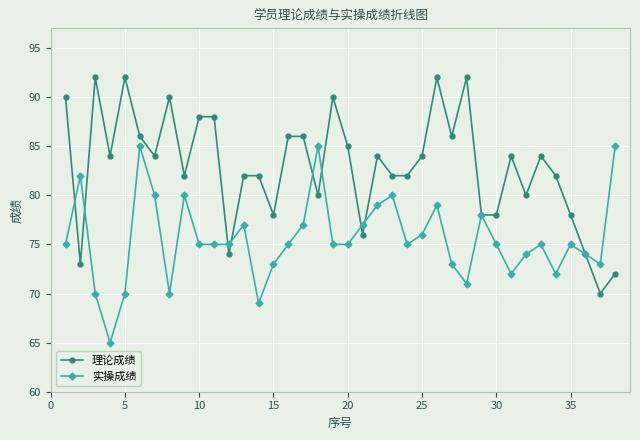

True or false: 实操成绩 has more than 2 interior local peaks.

True